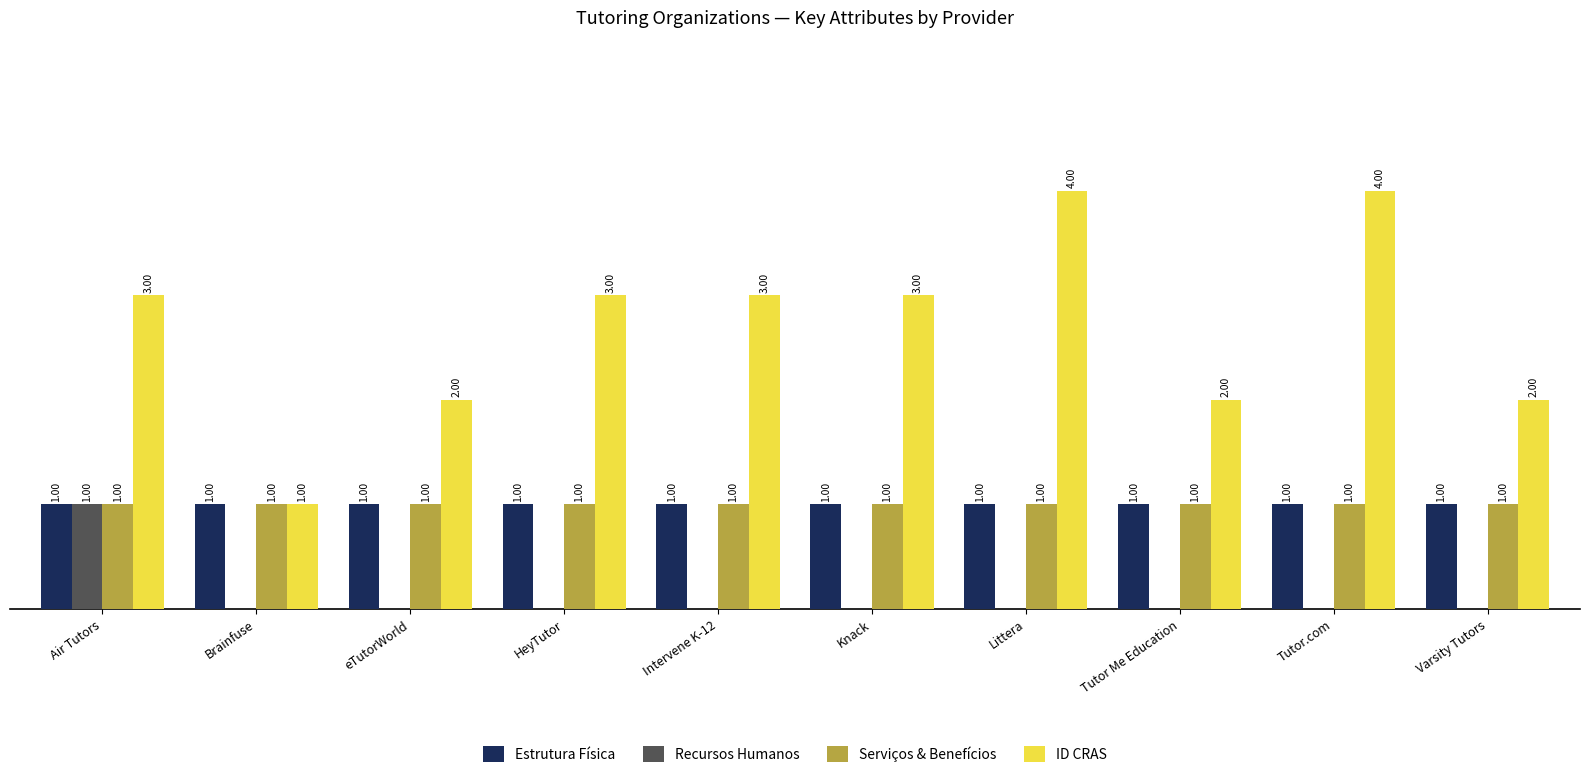

Between Knack and Tutor Me Education, which series saw the biggest shift?

ID CRAS